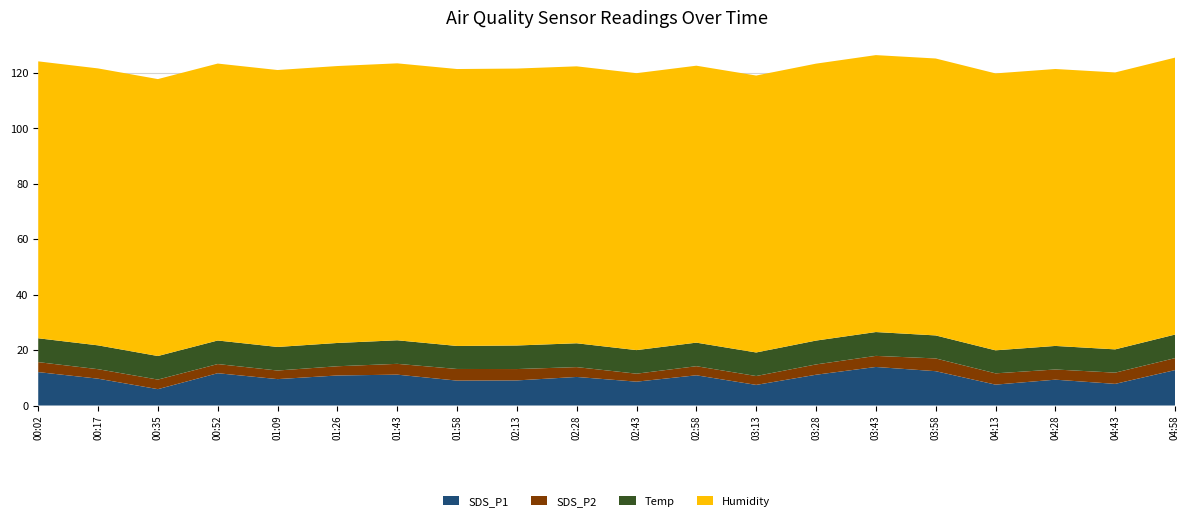

Reading left to right, extract all data points from this chart.

SDS_P1: 12.1	9.7	5.9	11.7	9.5	10.8	11.1	9.0	9.1	10.3	8.6	10.9	7.4	11.1	13.9	12.4	7.5	9.3	7.8	12.8
SDS_P2: 3.6	3.4	3.5	3.3	3.1	3.3	3.9	4.2	4.1	3.5	2.9	3.3	3.2	3.7	4.0	4.6	4.1	3.7	4.0	4.3
Temp: 8.6	8.6	8.5	8.5	8.5	8.4	8.5	8.3	8.5	8.6	8.5	8.5	8.5	8.6	8.6	8.3	8.3	8.5	8.4	8.5
Humidity: 99.9	99.9	99.9	99.9	99.9	99.9	99.9	99.9	99.9	99.9	99.9	99.9	99.9	99.9	99.9	99.9	99.9	99.9	99.9	99.9